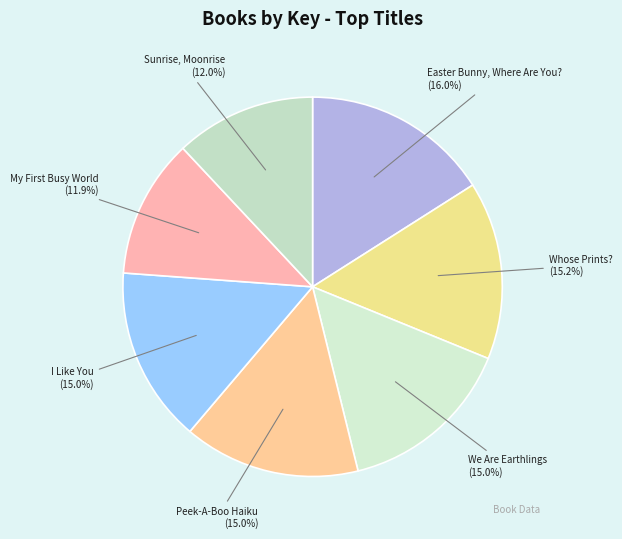

What portion of the pie excludes We Are Earthlings?

85.0%